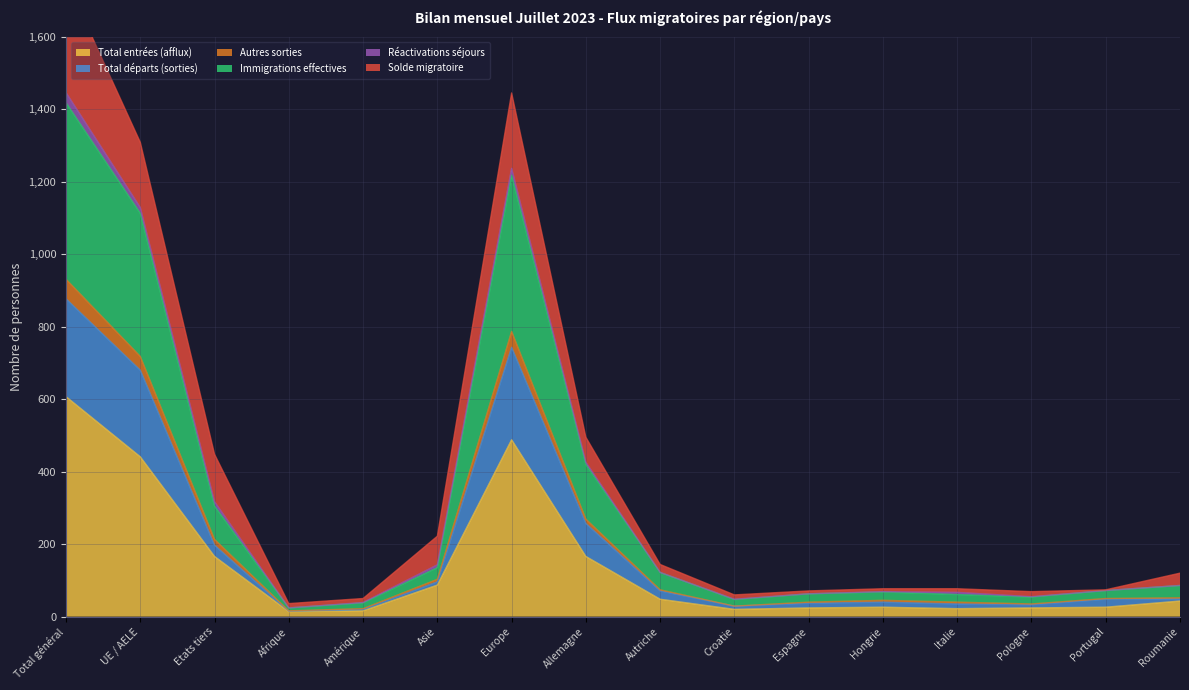

Which has a higher value, Etats tiers or Hongrie?

Etats tiers